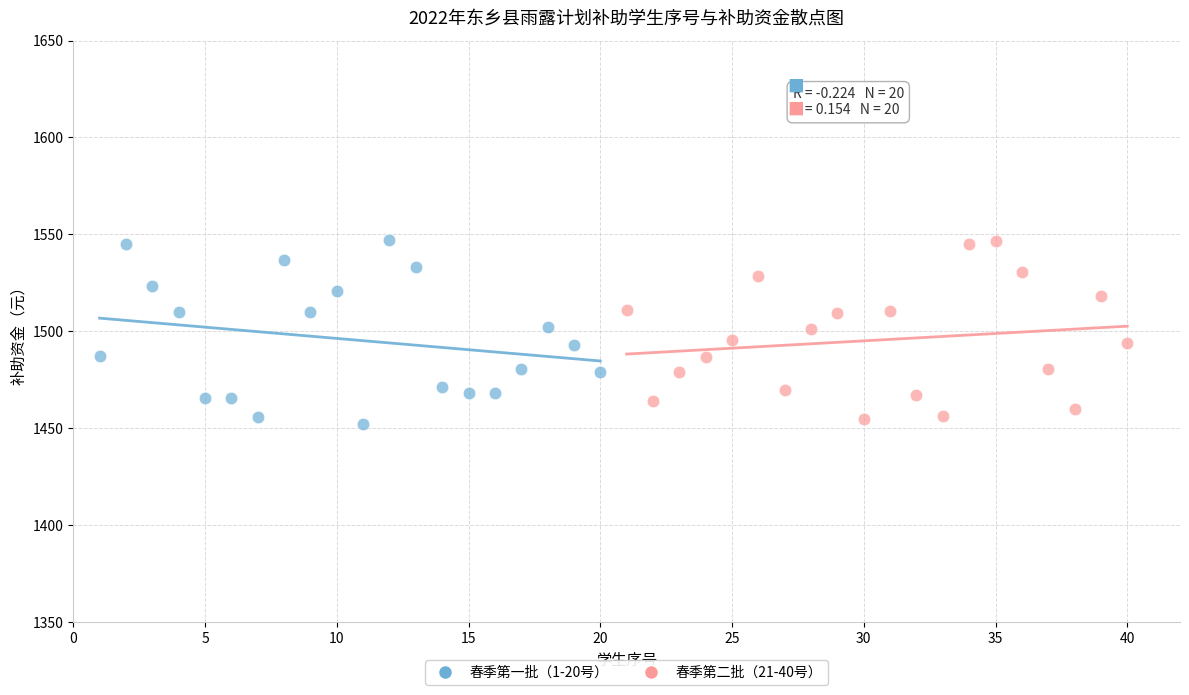

Which series reaches the minimum Y coordinate?

春季第一批（1-20号）